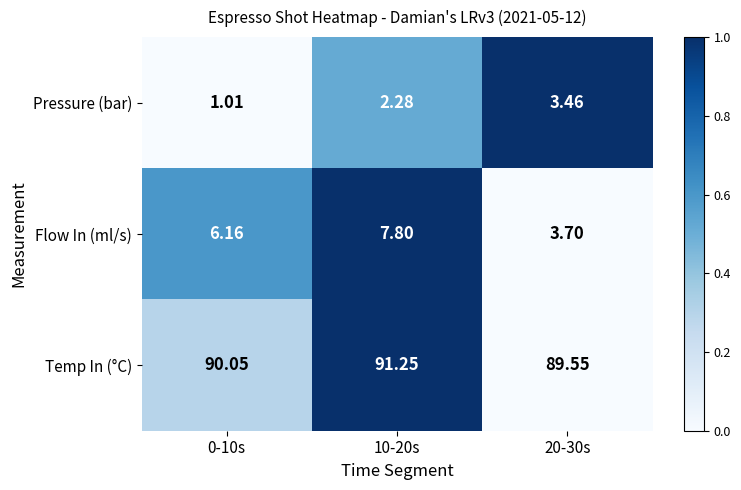

Which series has the largest total across all categories?

Temp In (°C)